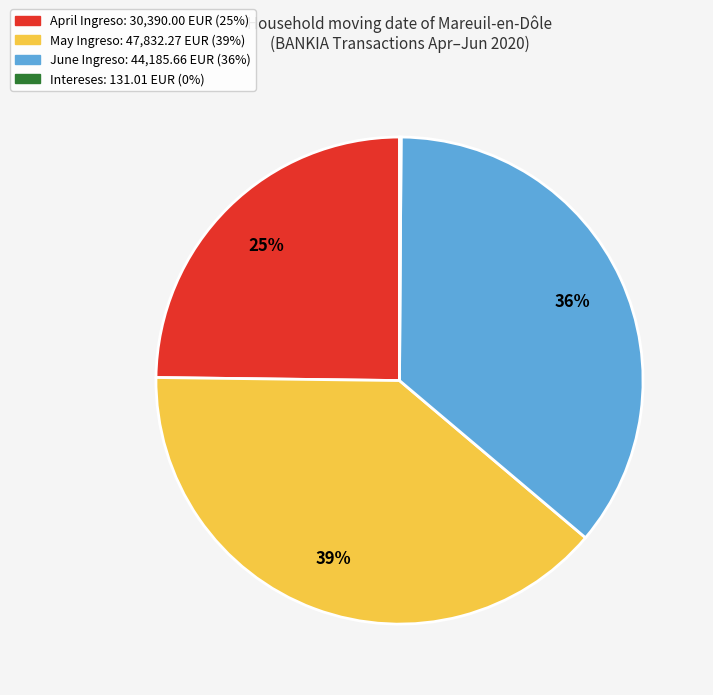

Does any single category account for the majority?

No